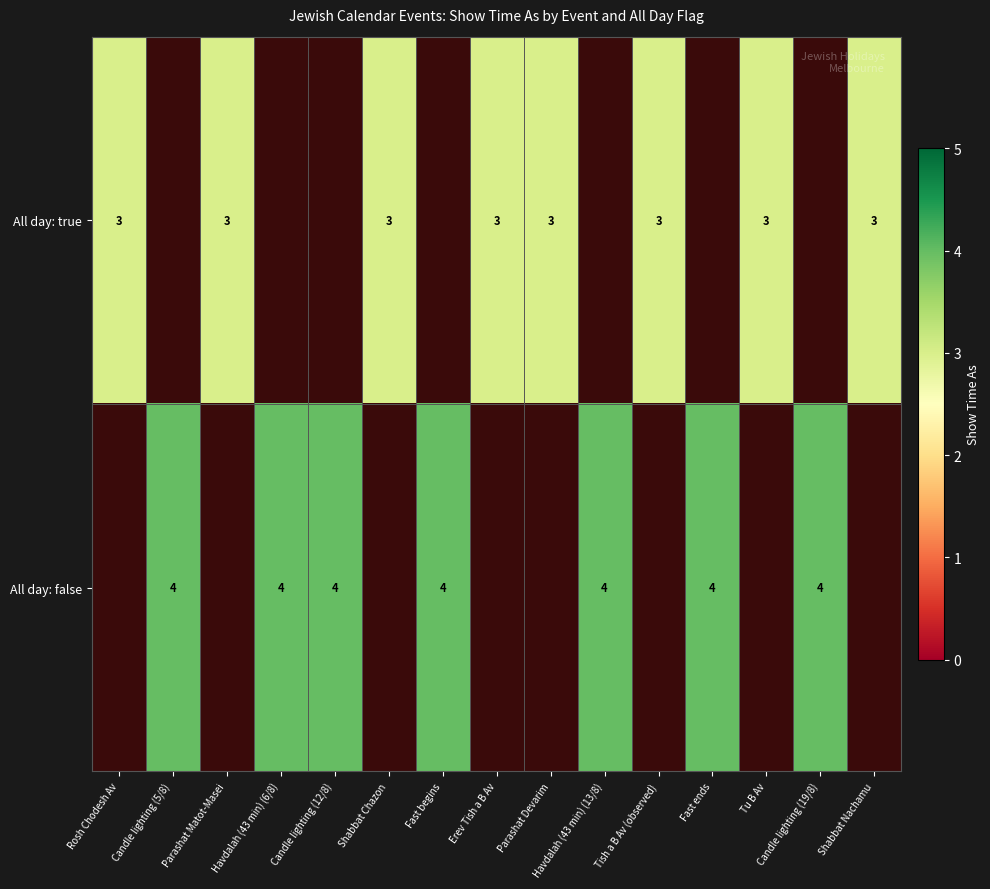

At how many categories does at least one series exceed 3?

7